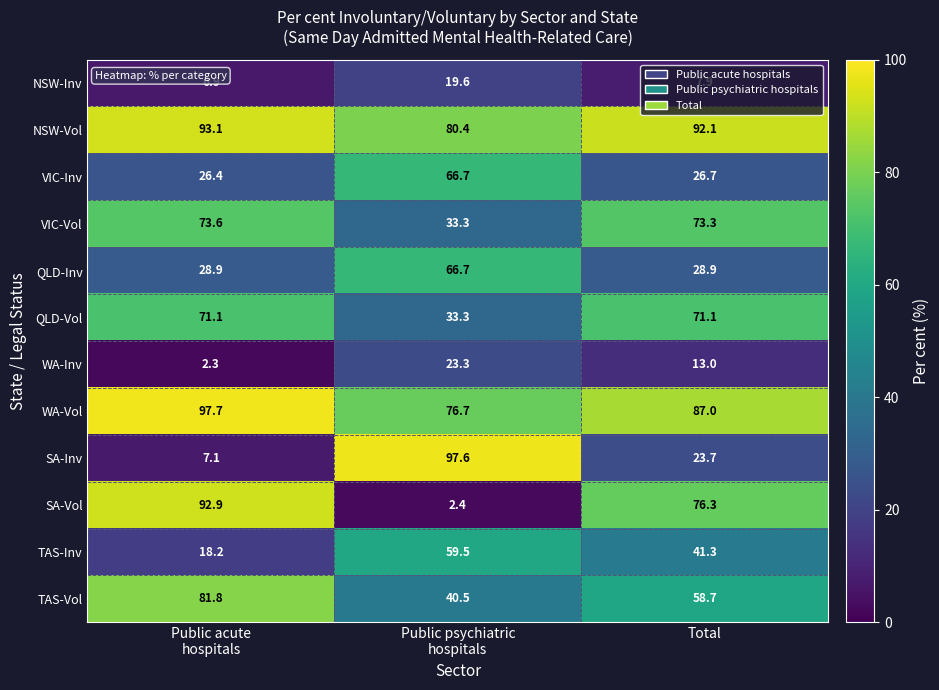

Rank the series at Total from highest to lowest value.

NSW-Vol, WA-Vol, SA-Vol, VIC-Vol, QLD-Vol, TAS-Vol, TAS-Inv, QLD-Inv, VIC-Inv, SA-Inv, WA-Inv, NSW-Inv